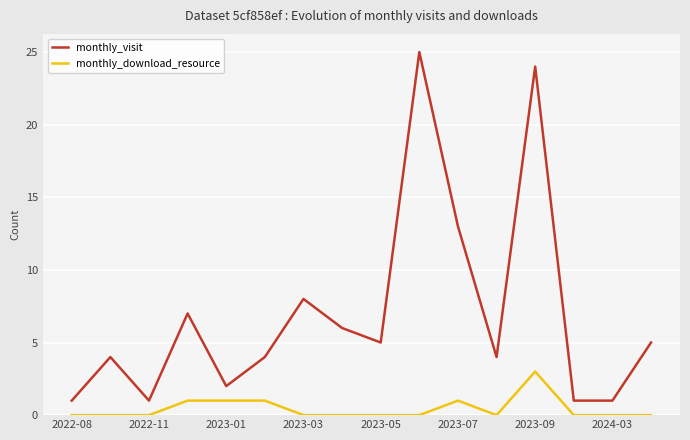

True or false: monthly_visit and monthly_download_resource intersect in this chart.

False